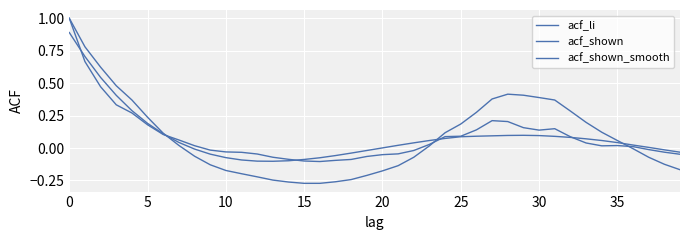

Reading right to left, transcribe all the data shown in this chart.

acf_li: -0.2	-0.1	-0.1	-0.0	0.1	0.1	0.2	0.3	0.4	0.4	0.4	0.4	0.4	0.3	0.2	0.1	0.0	-0.1	-0.1	-0.2	-0.2	-0.2	-0.3	-0.3	-0.3	-0.3	-0.2	-0.2	-0.2	-0.2	-0.1	-0.1	0.0	0.1	0.2	0.4	0.5	0.6	0.8	1.0
acf_shown: -0.0	-0.0	-0.0	0.0	0.0	0.0	0.0	0.1	0.1	0.1	0.2	0.2	0.2	0.1	0.1	0.1	0.0	-0.0	-0.0	-0.1	-0.1	-0.1	-0.1	-0.1	-0.1	-0.1	-0.1	-0.0	-0.0	-0.0	-0.0	0.0	0.1	0.1	0.2	0.3	0.3	0.5	0.7	1.0
acf_shown_smooth: -0.0	-0.0	0.0	0.0	0.0	0.1	0.1	0.1	0.1	0.1	0.1	0.1	0.1	0.1	0.1	0.1	0.1	0.0	0.0	0.0	-0.0	-0.0	-0.1	-0.1	-0.1	-0.1	-0.1	-0.1	-0.1	-0.1	-0.0	-0.0	0.0	0.1	0.2	0.3	0.4	0.5	0.7	0.9